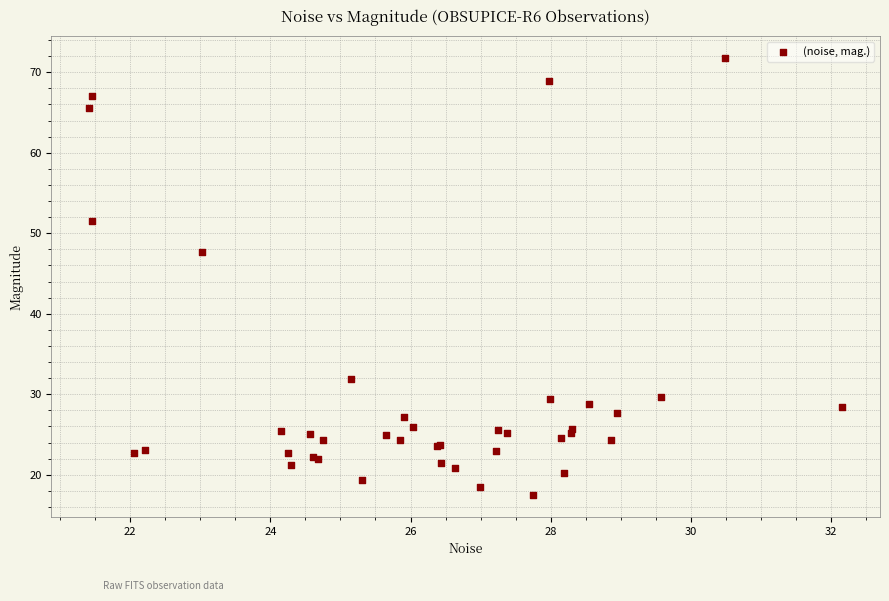

What Y value in the scatter plot is closest to 44?

47.6